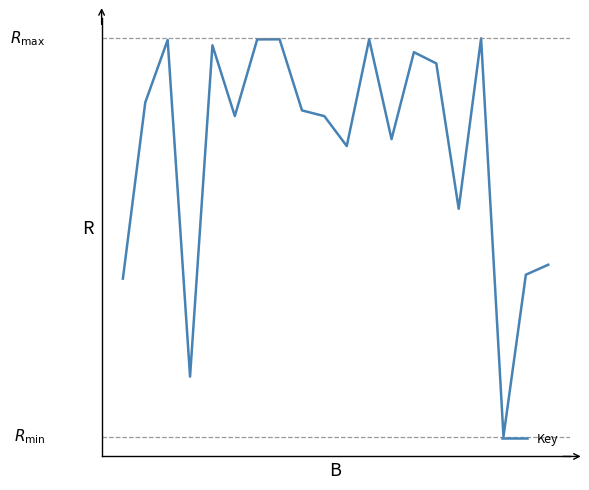

Does the chart have visible grid lines?

No